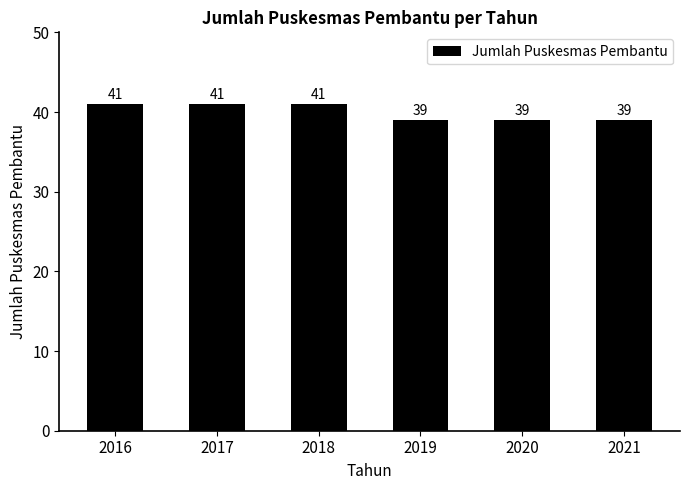

What is the minimum value shown in the chart?

39